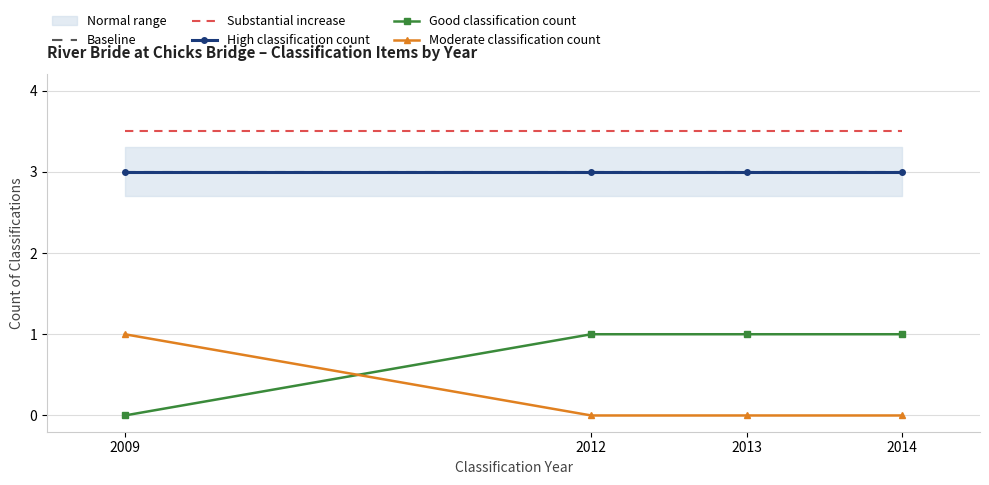

What is the value of the Substantial increase point at the 1st from the left?

3.5